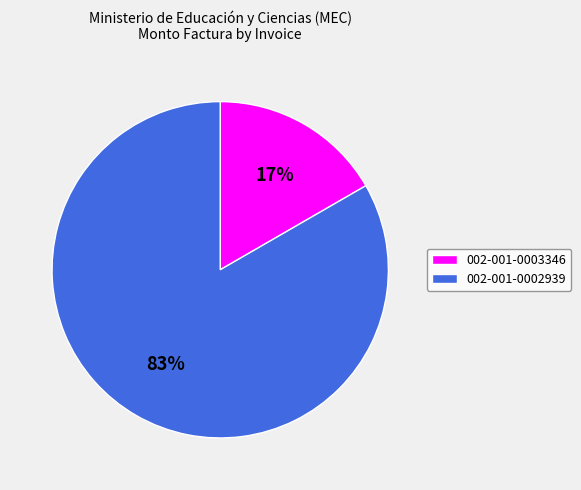

To the nearest percent, what percentage of the pie is 002-001-0003346?

17%